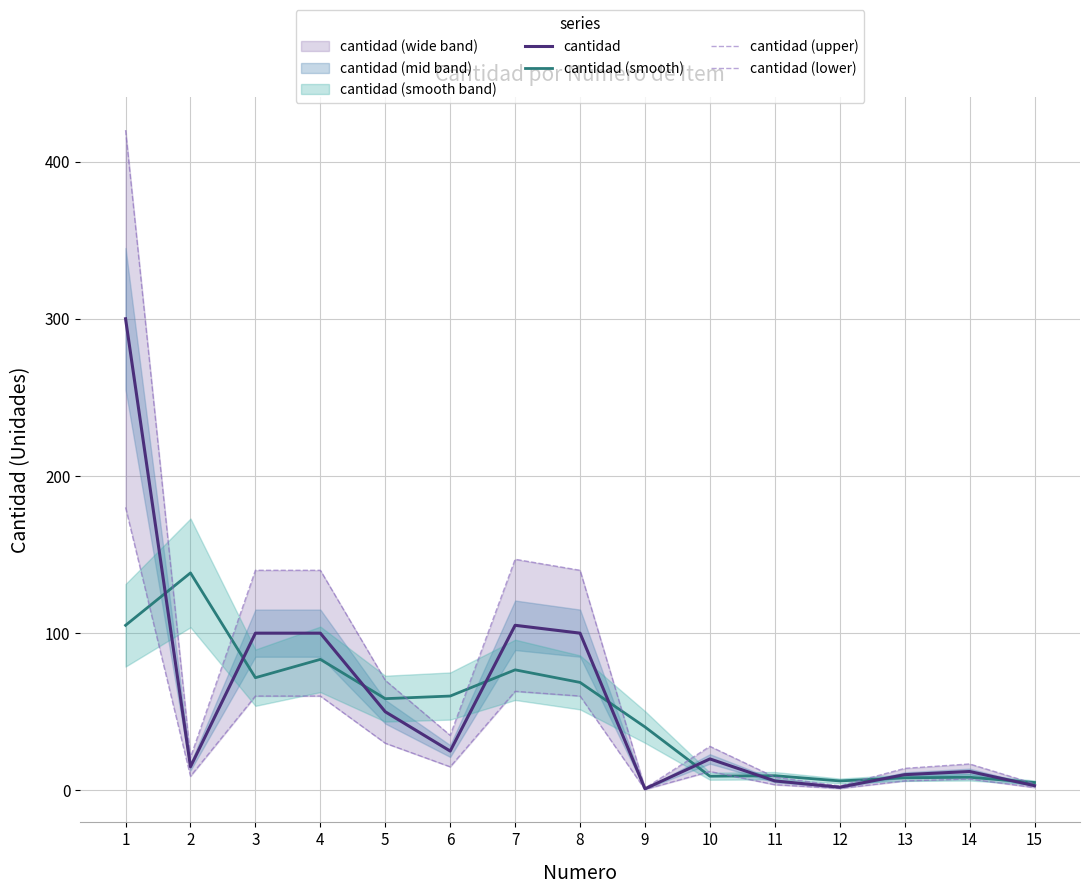

What is the sum of all cantidad values?

849.0